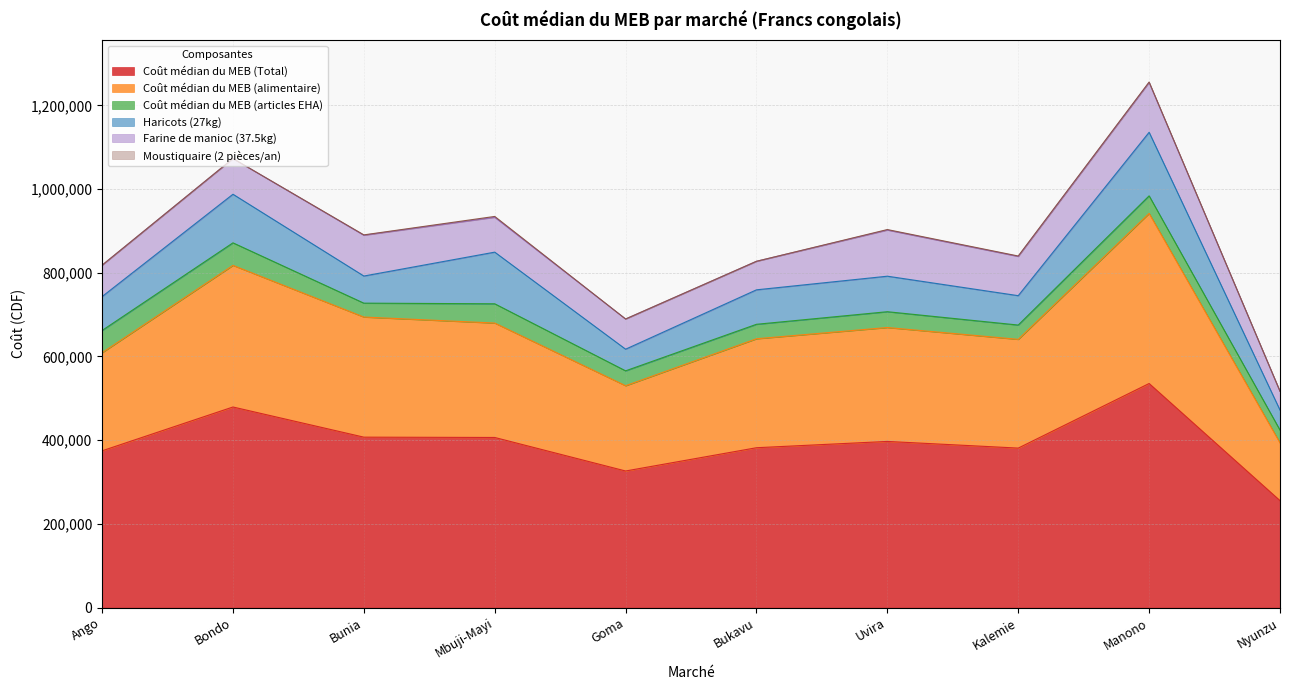

Between Uvira and Bukavu, which is larger?

Uvira